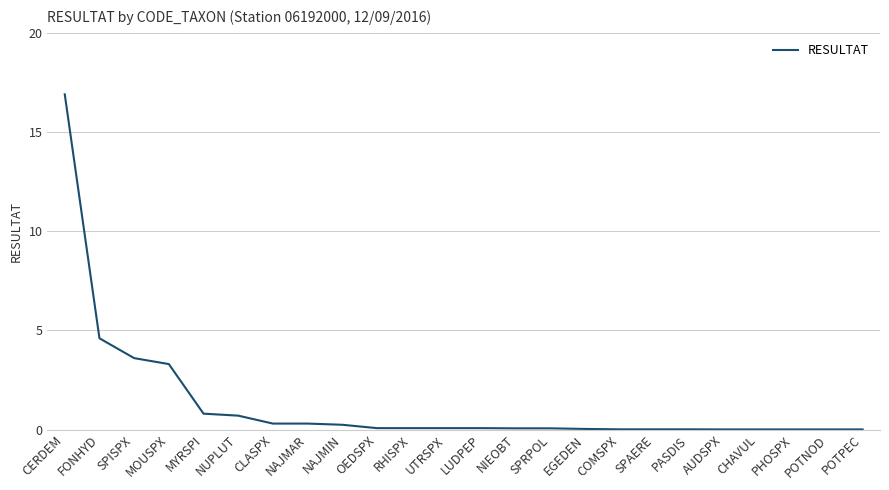

The chart shows a value of 0.1 at LUDPEP. True or false?

True